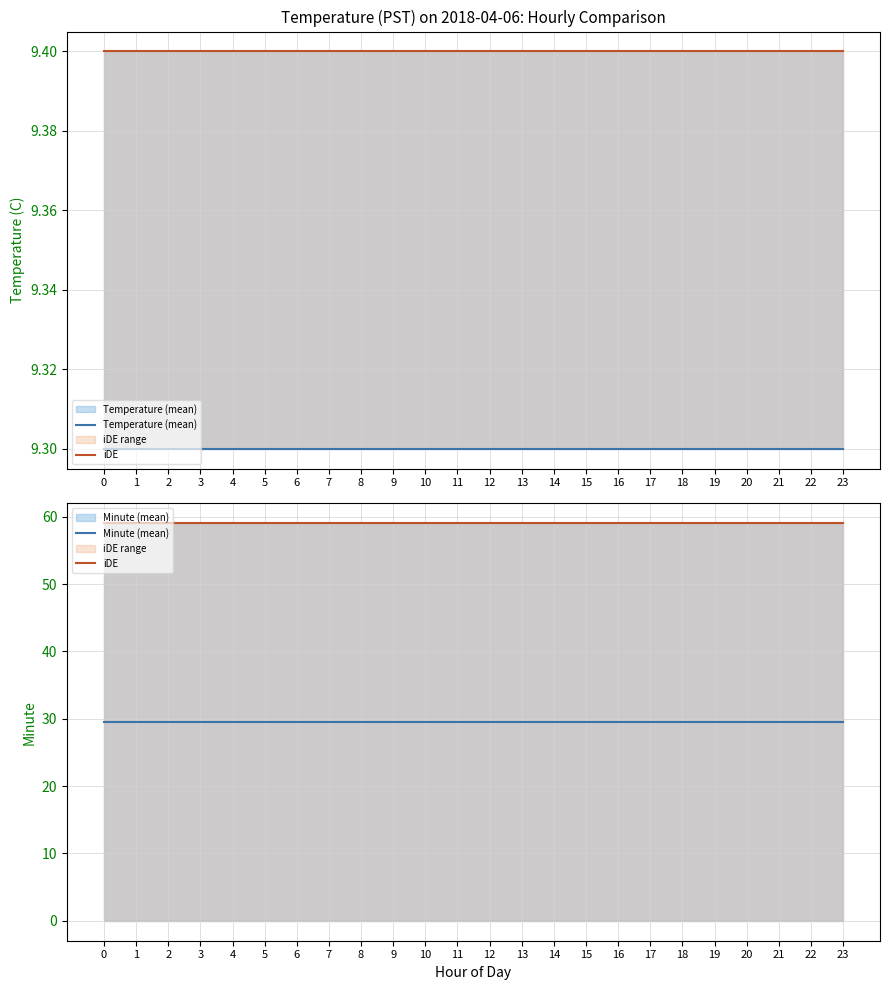

True or false: Minute (mean) has more than 0 points higher than both neighbors.

False